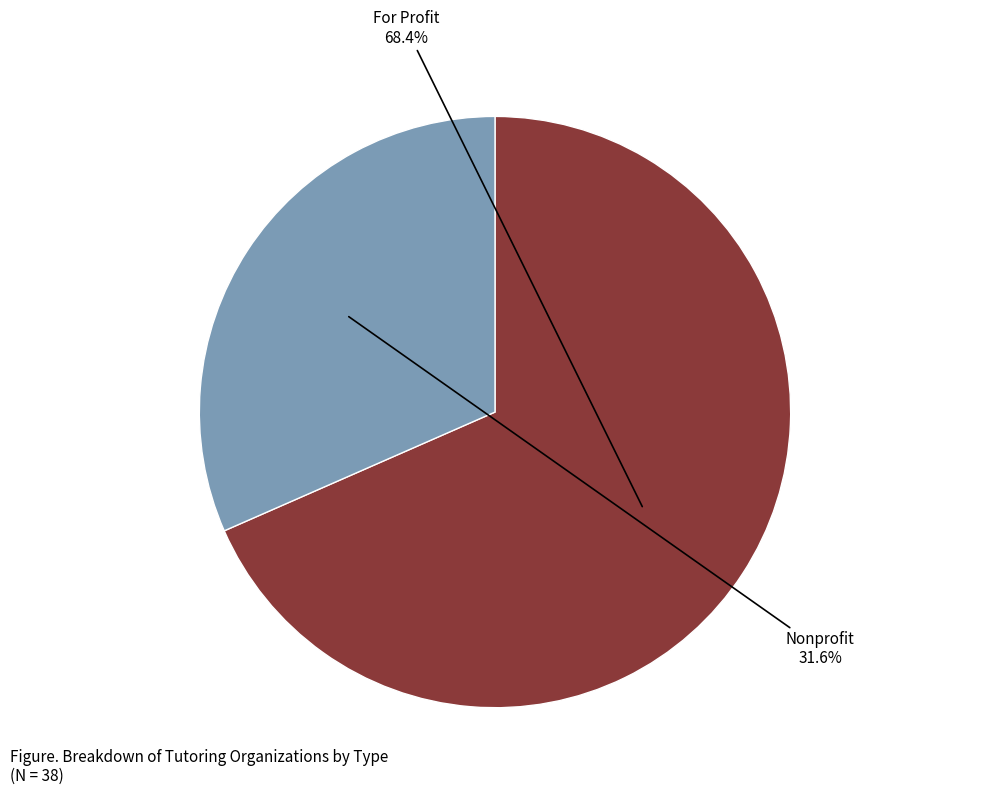

Is there any slice that represents more than half of the pie?

Yes